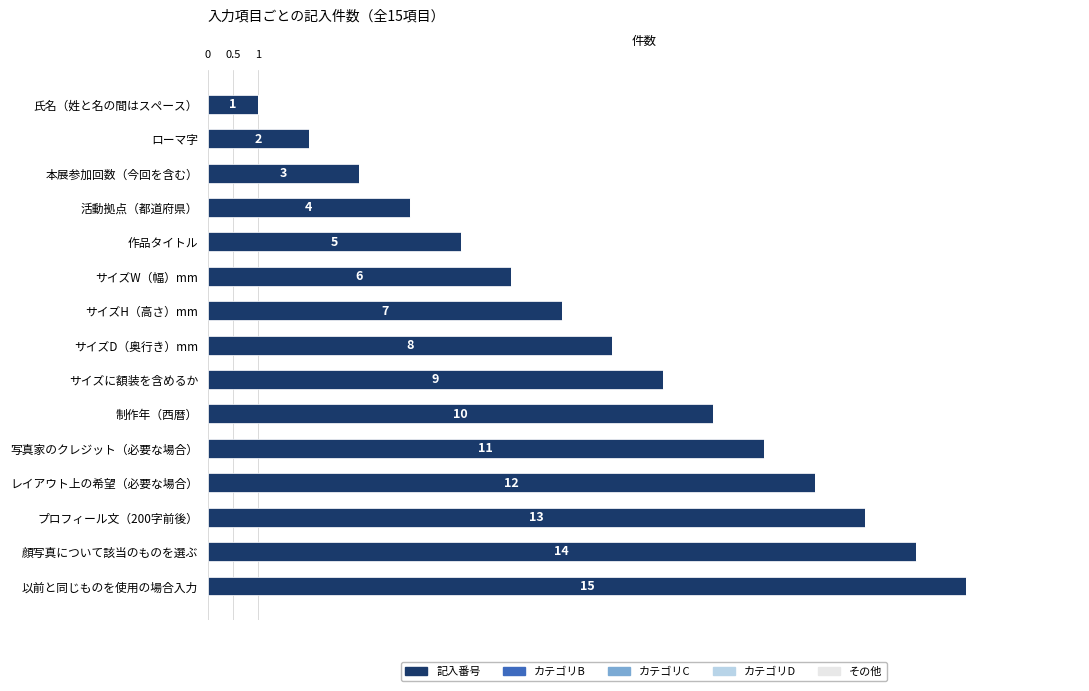

What is the approximate value at サイズH（高さ）mm, to the nearest 5?

5